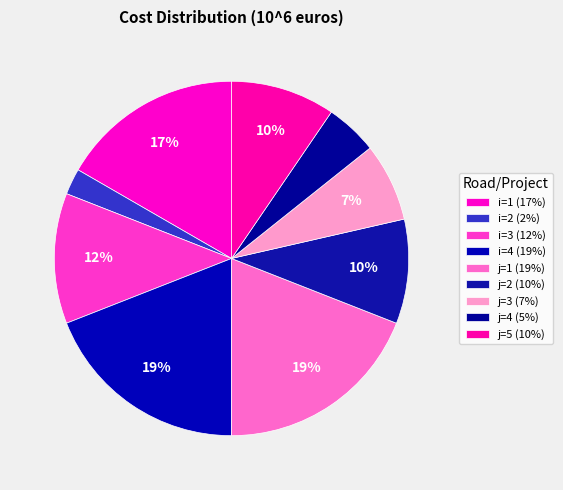

How many slices are in this pie chart?

9